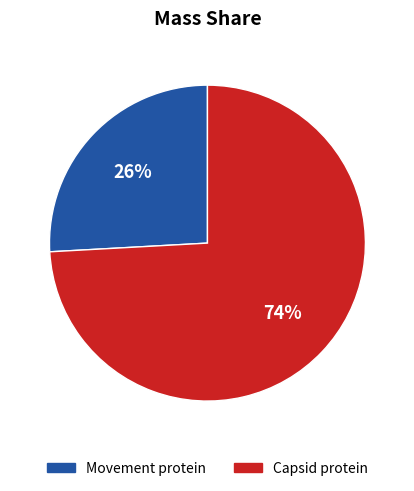

To the nearest percent, what is the difference between the largest and smallest slice percentages?

48%